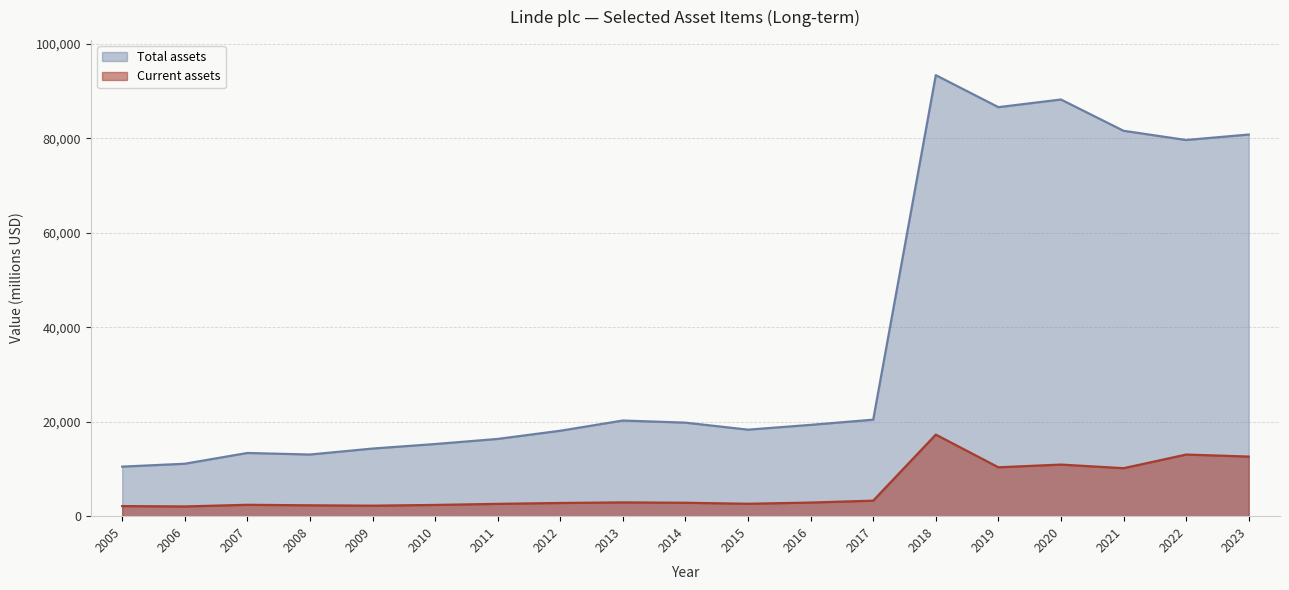

Reading right to left, transcribe all the data shown in this chart.

Current assets: 2023=12620	2022=13047	2021=10159	2020=10924	2019=10352	2018=17272	2017=3285	2016=2880	2015=2626	2014=2839	2013=2916	2012=2792	2011=2607	2010=2378	2009=2223	2008=2301	2007=2408	2006=2059	2005=2133
Total assets: 2023=80811	2022=79658	2021=81605	2020=88229	2019=86612	2018=93386	2017=20436	2016=19332	2015=18319	2014=19802	2013=20255	2012=18090	2011=16356	2010=15274	2009=14317	2008=13054	2007=13382	2006=11102	2005=10491